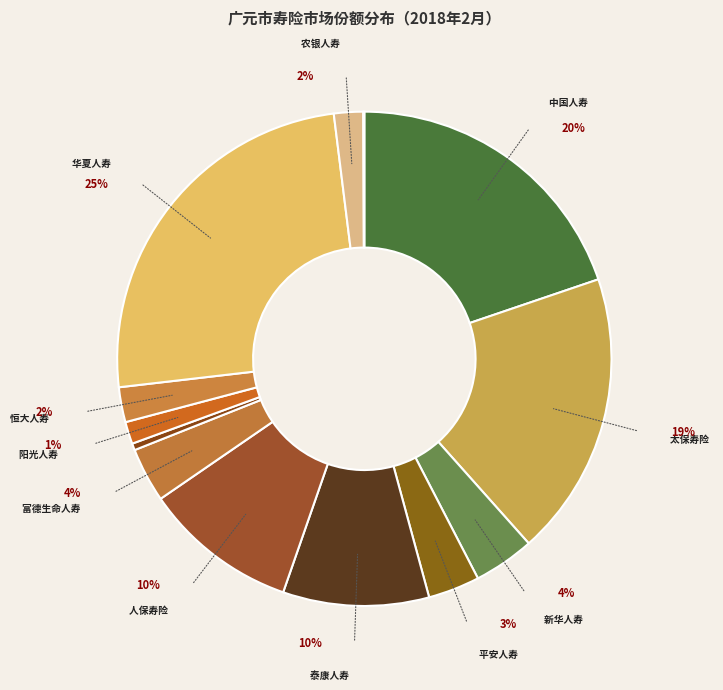

Does 太平人寿 account for over 50% of the chart?

No